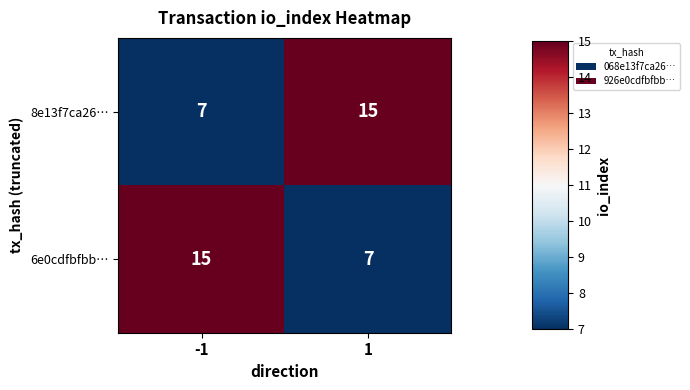

What is the sum of the 6e0cdfbfbb… values at -1 and 1?

22